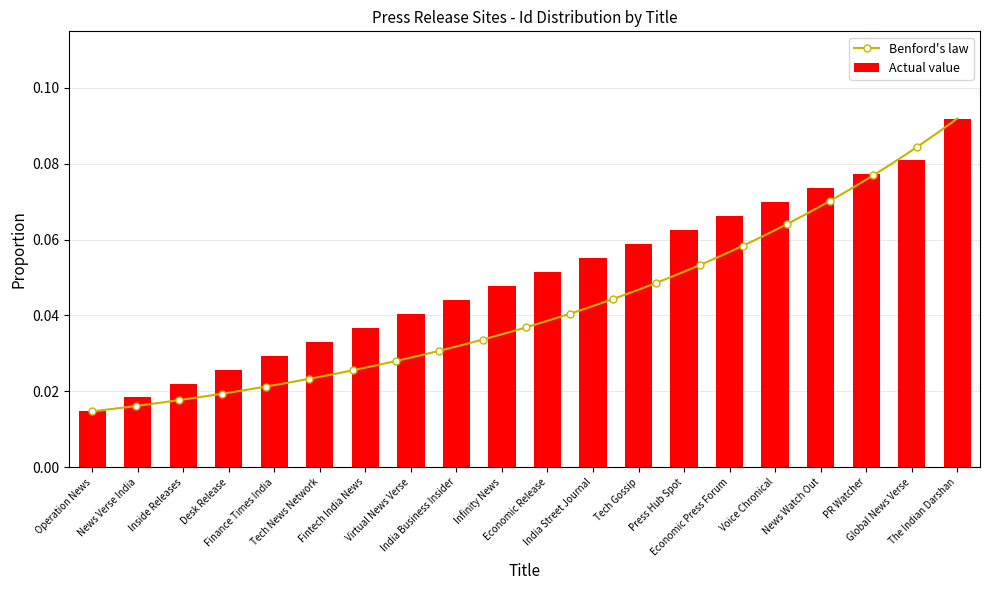

Rank the categories by value from highest to lowest.

The Indian Darshan, Global News Verse, PR Watcher, News Watch Out, Voice Chronical, Economic Press Forum, Press Hub Spot, Tech Gossip, India Street Journal, Economic Release, Infinity News, India Business Insider, Virtual News Verse, Fintech India News, Tech News Network, Finance Times India, Desk Release, Inside Releases, News Verse India, Operation News